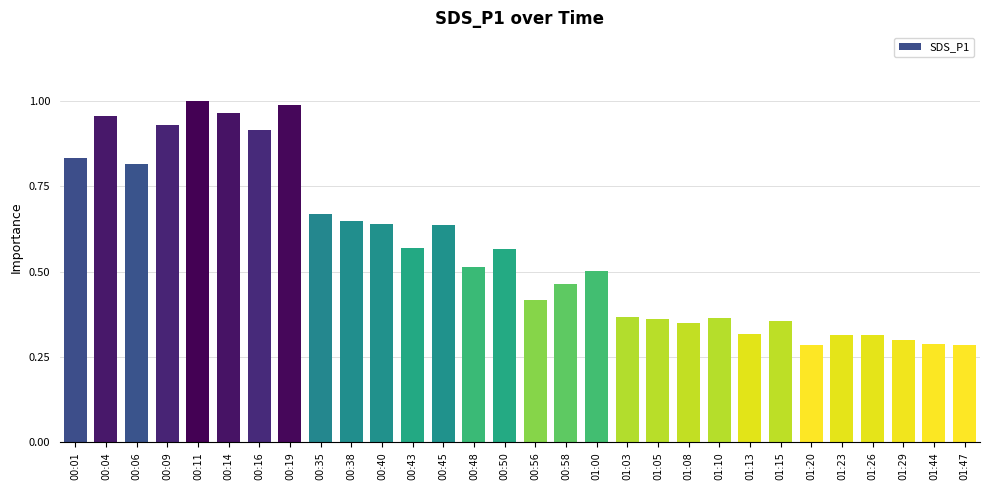

Is it true that the value at 00:43 is 0.8?

False